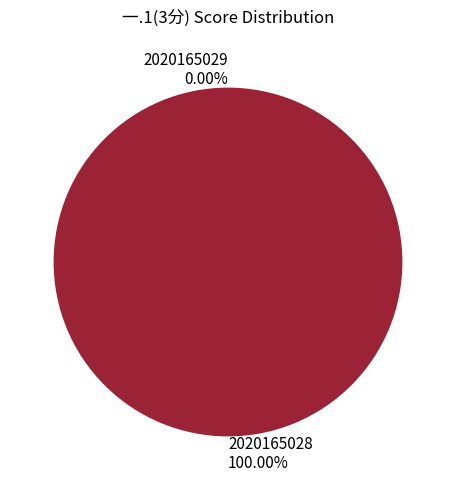

To the nearest percent, what is the difference between the largest and smallest slice percentages?

100%